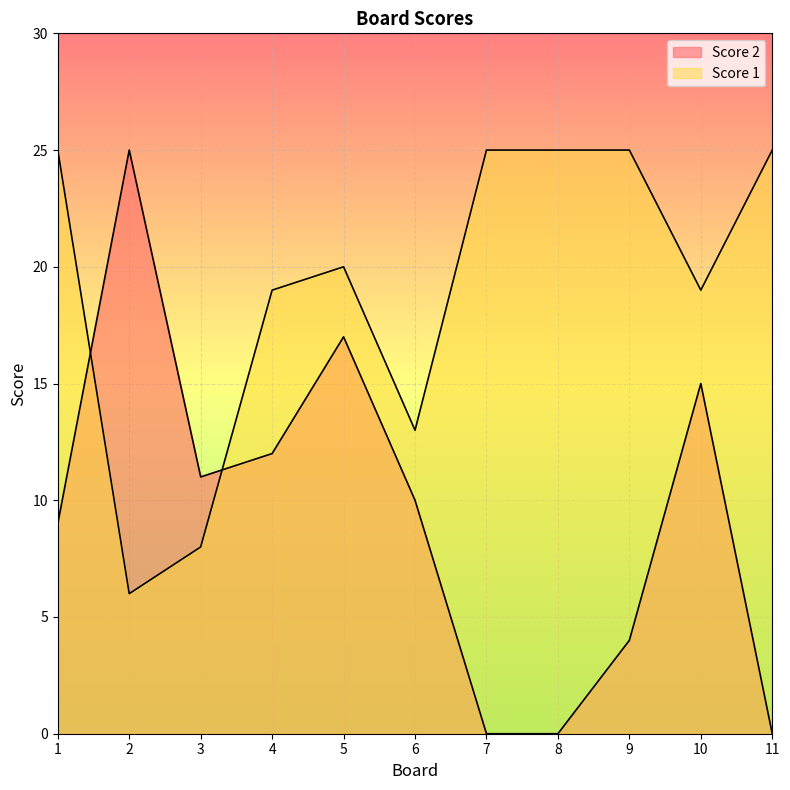

True or false: Score 1 has more than 2 interior local peaks.

False